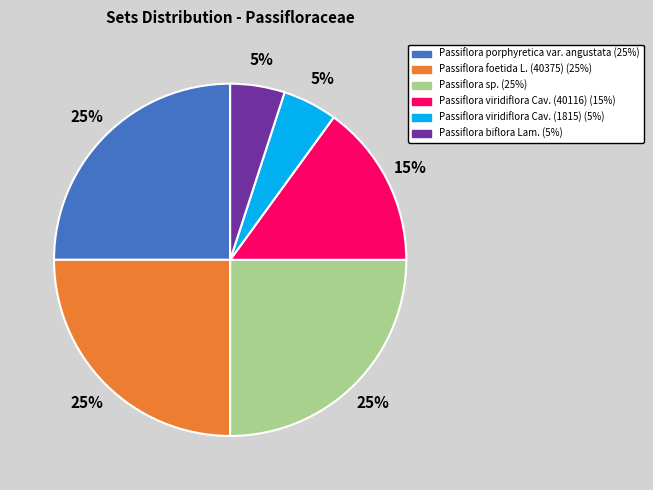

Approximately how many times larger is the value at Passiflora foetida L. (40375) compared to Passiflora sp.?

1.0